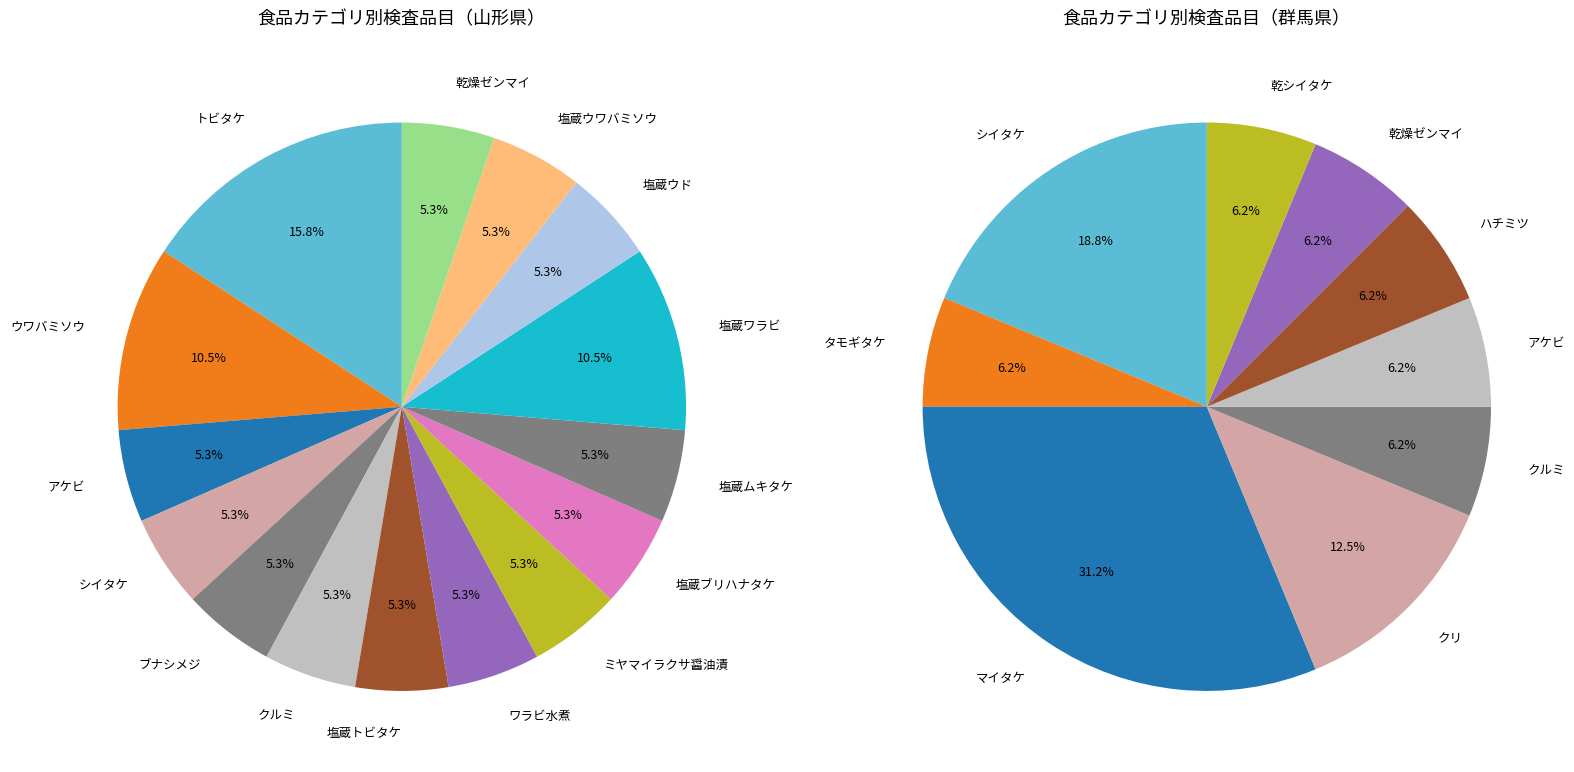

True or false: その他 accounts for 40% of the total.

False